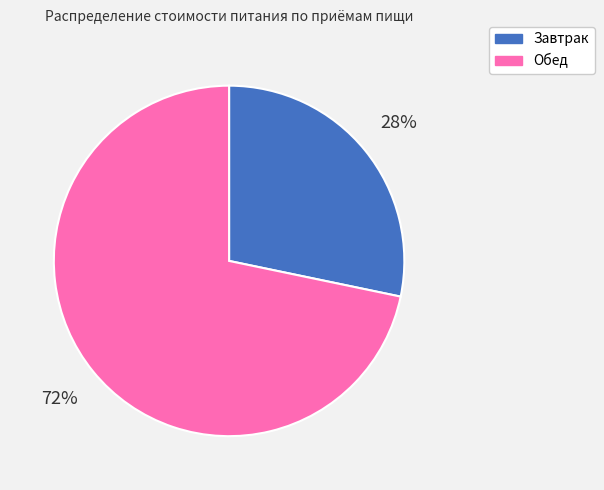

Between Обед and Завтрак, which is larger?

Обед